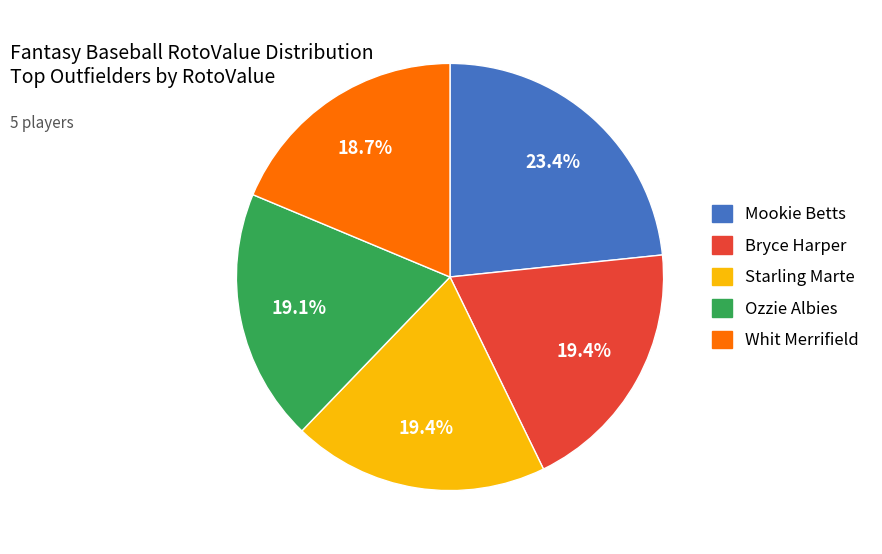

What percentage is the Starling Marte slice, to the nearest percent?

19%